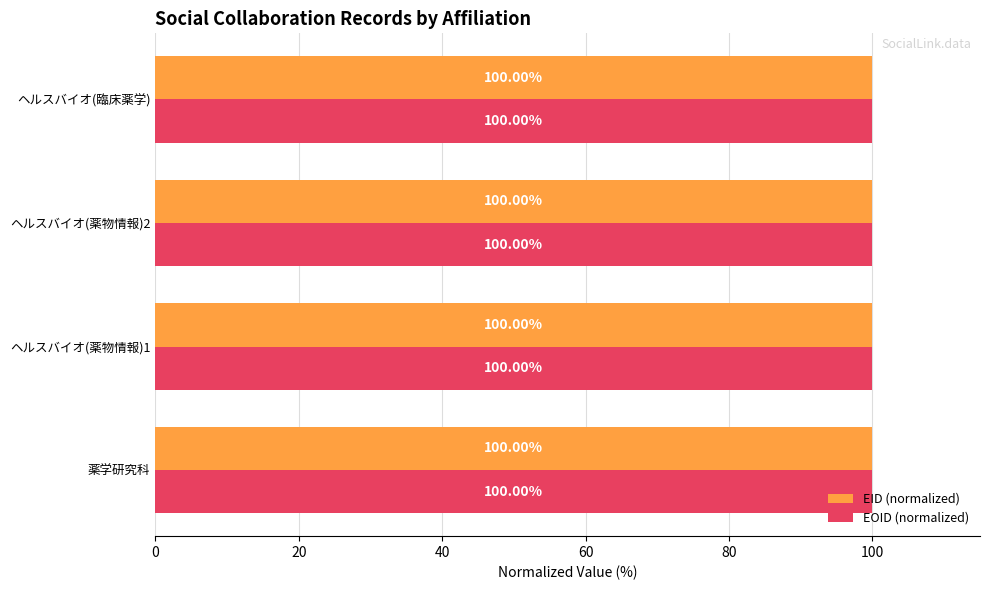

What is the maximum value shown in the chart?

100.0